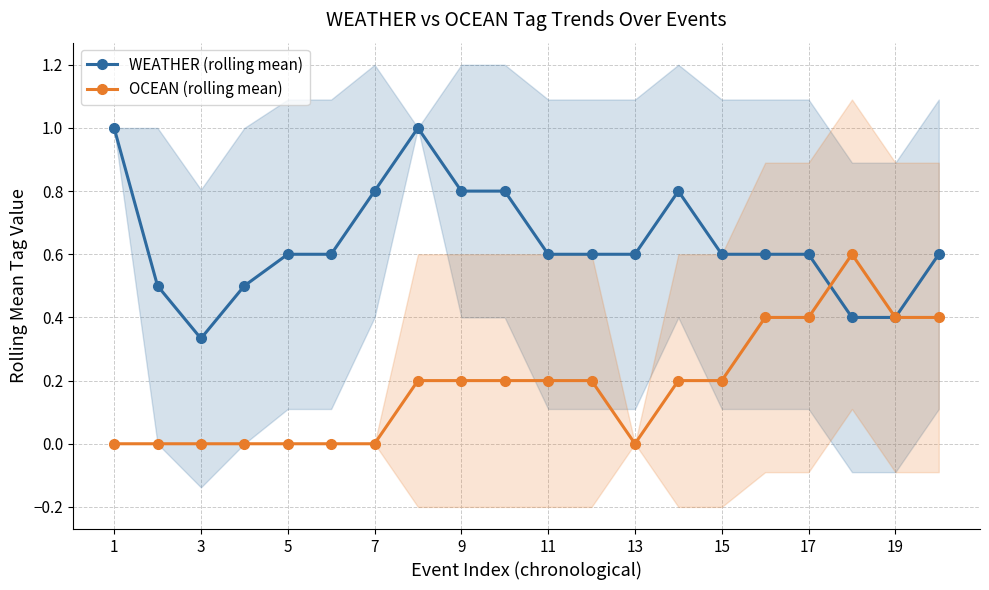

Is this an area chart (filled region under the line)?

No